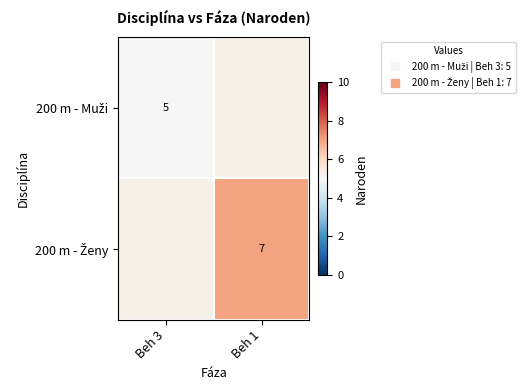

At how many categories does at least one series exceed 5?

1